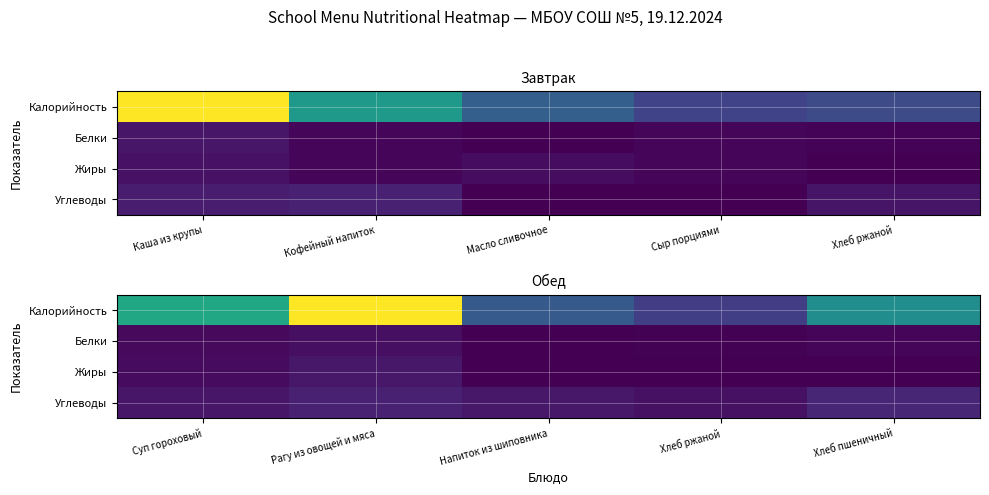

At which label does Углеводы reach its minimum?

Хлеб ржаной